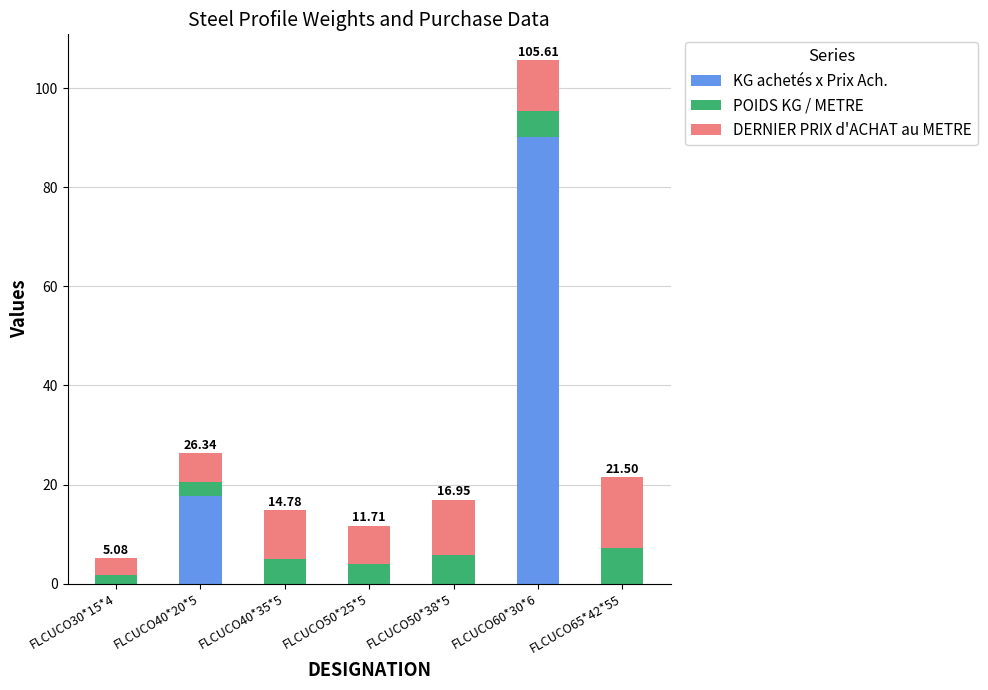

True or false: KG achetés x Prix Ach. has a value of 58.8 at FLCUCO30*15*4.

False